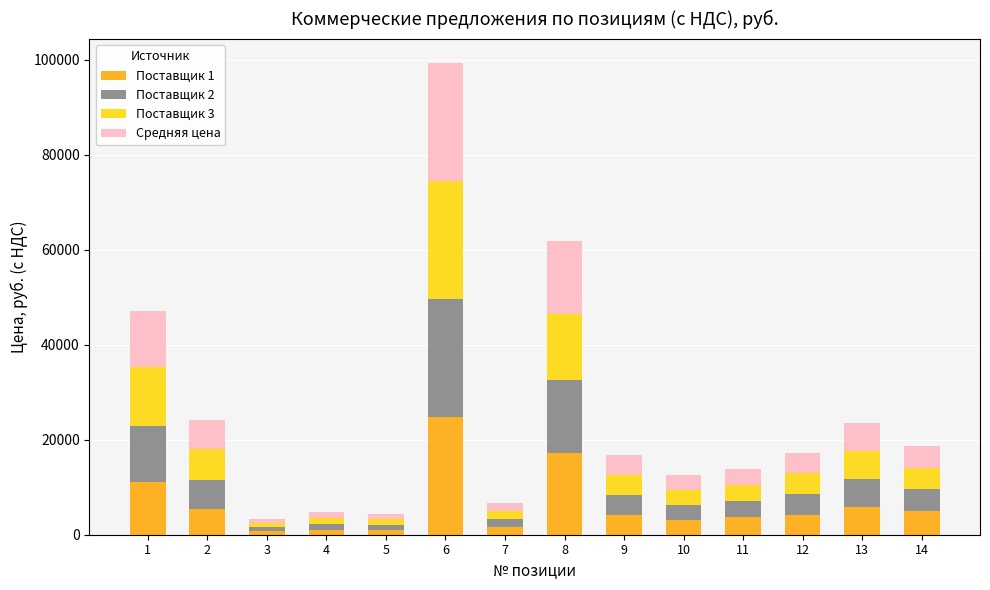

At which category is the sum across all series the highest?

6